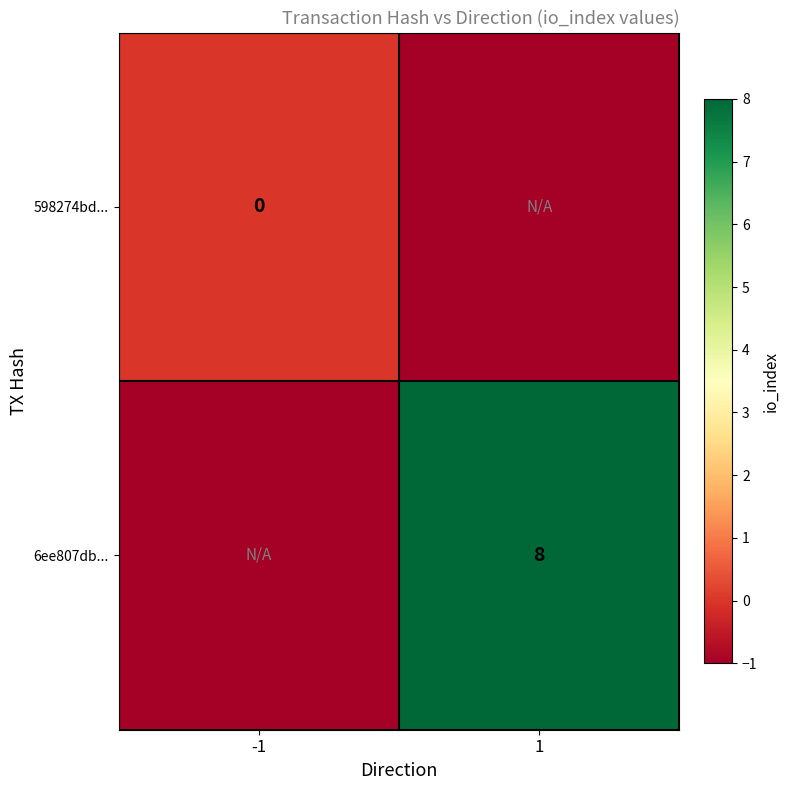

At how many categories does at least one series exceed 4?

1